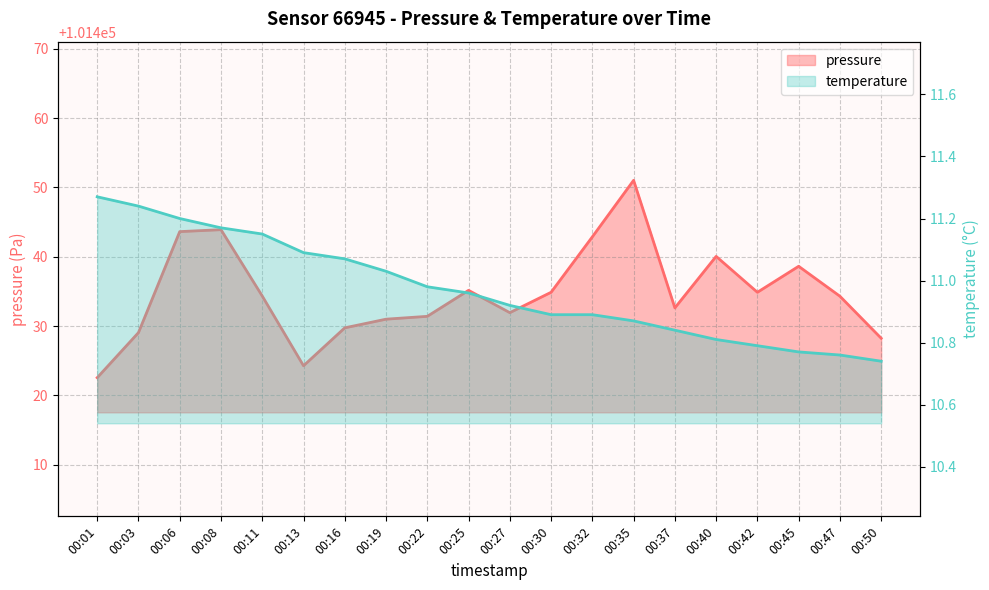

True or false: pressure has more than 1 points higher than both neighbors.

True